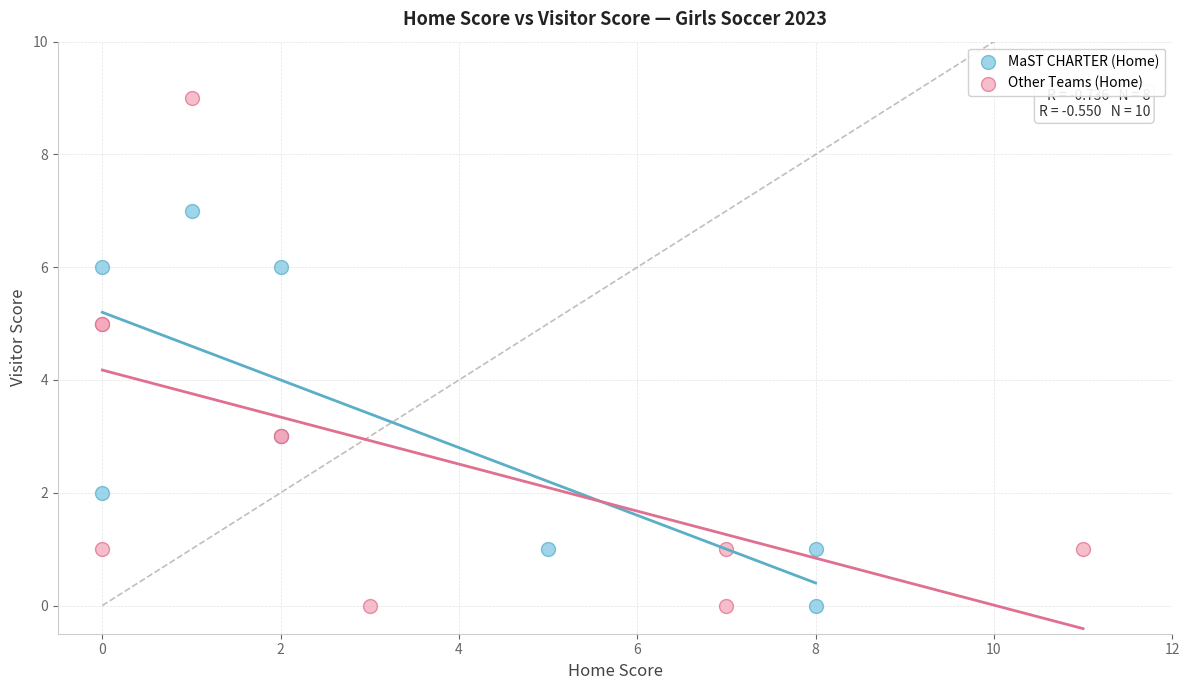

Which series reaches the maximum Y coordinate?

Other Teams (Home)